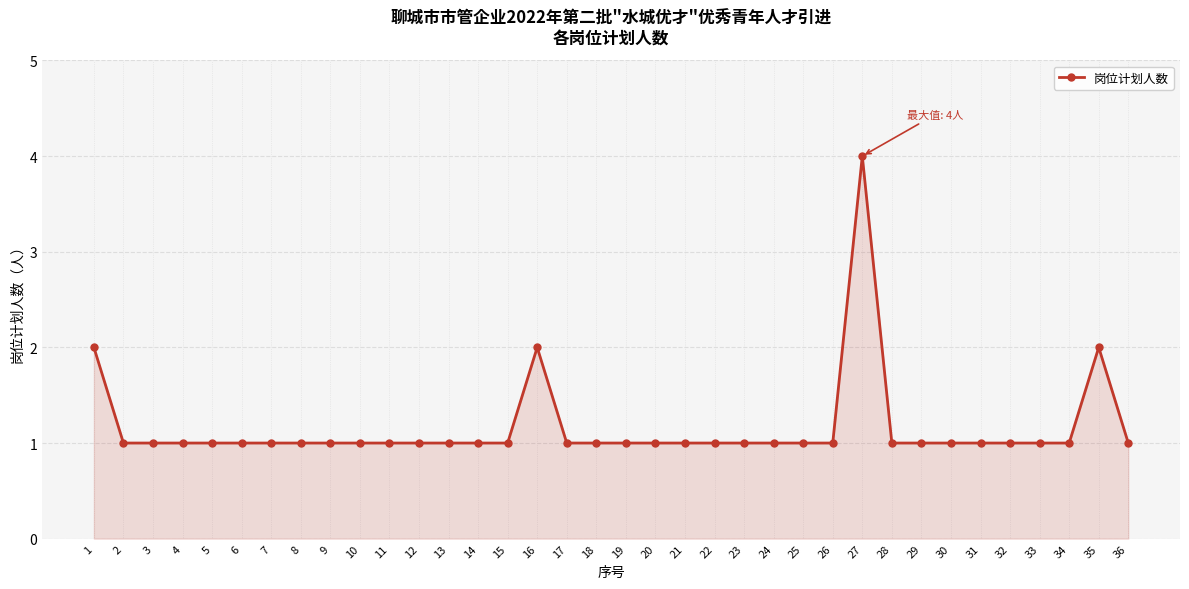

What is the ratio of the value at 6 to the value at 18?

1.0